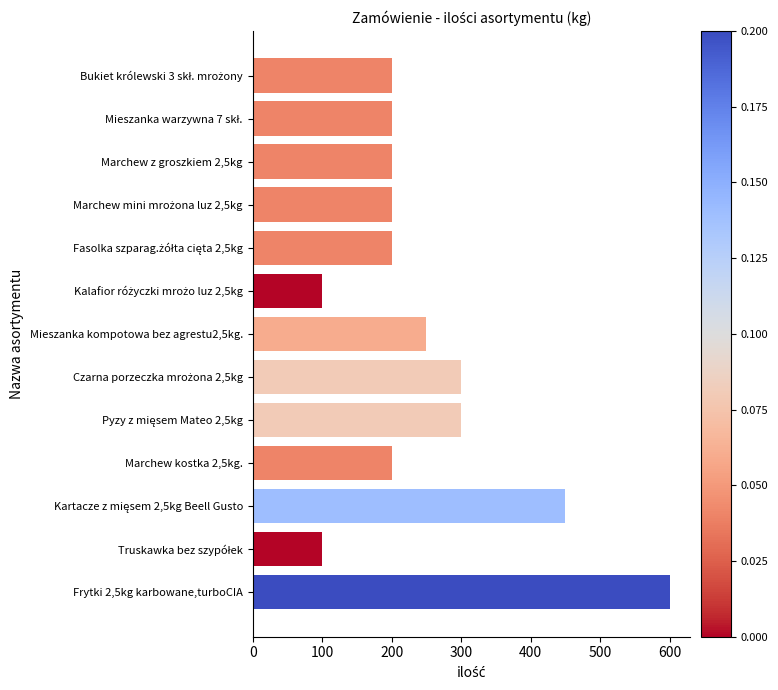

What position from the top is Frytki 2,5kg karbowane,turboCIA?

13